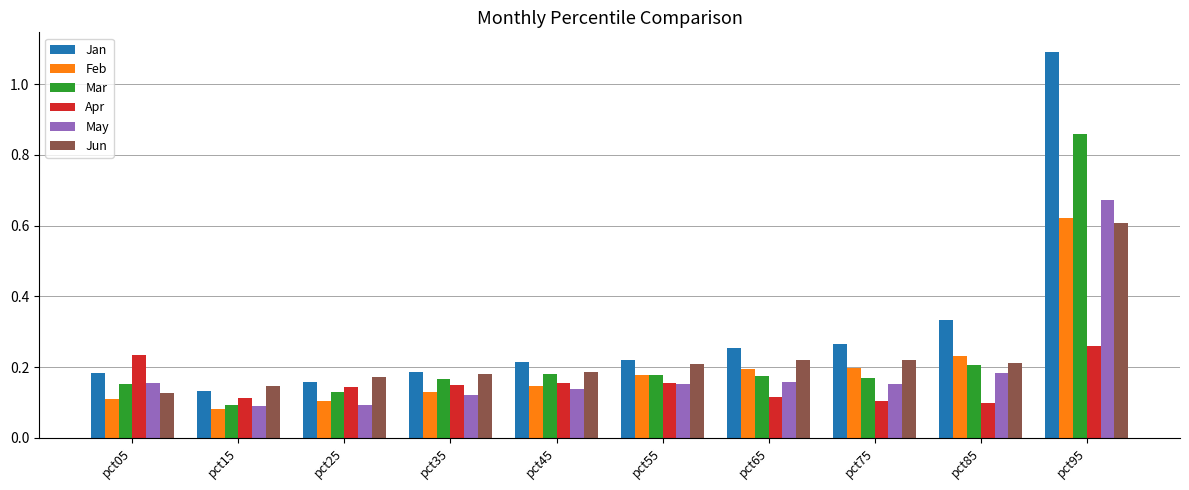

Rank the series by their maximum value, from highest to lowest.

Jan, Mar, May, Feb, Jun, Apr